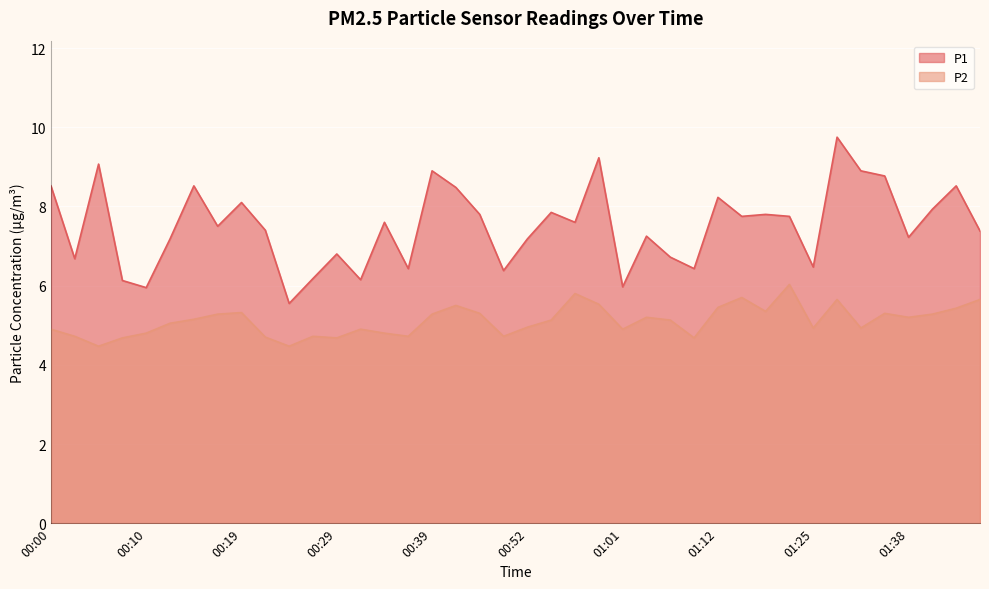

True or false: P1 and P2 intersect in this chart.

False